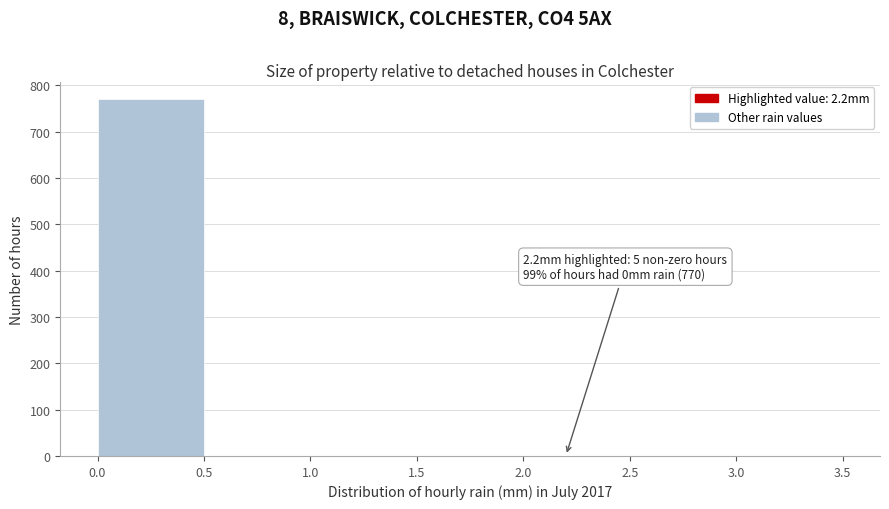

Which range on the x-axis has the tallest bar?

0.0 to 0.5